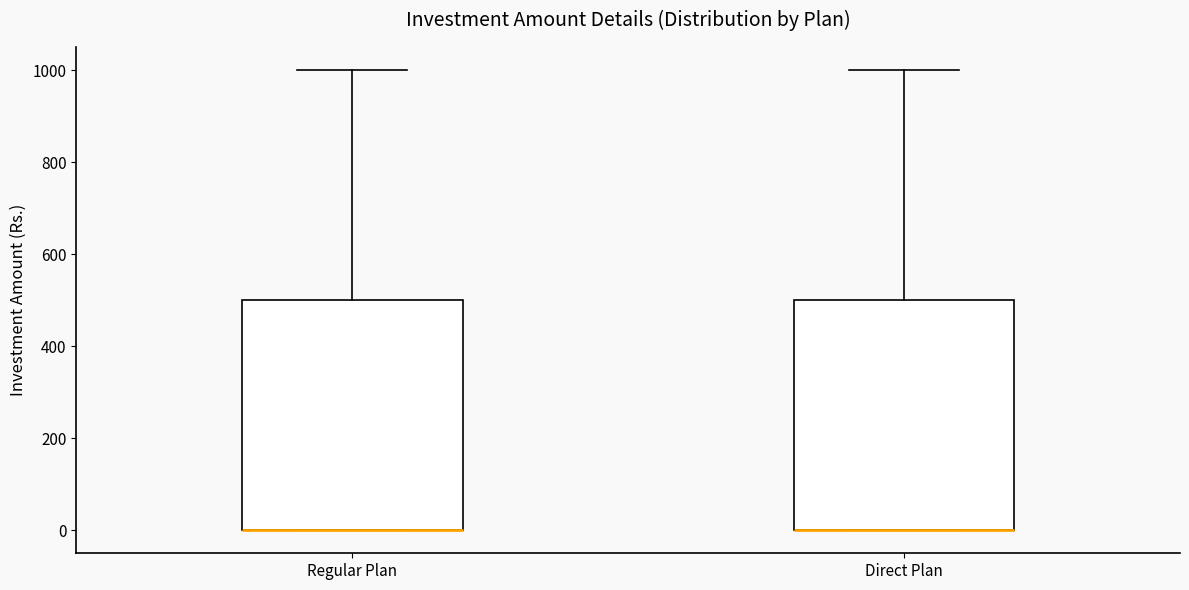

Where does the upper whisker of the box for Direct Plan end on the y-axis? The values are not printed on the chart, so give them approximately, as read against the axis.

1000